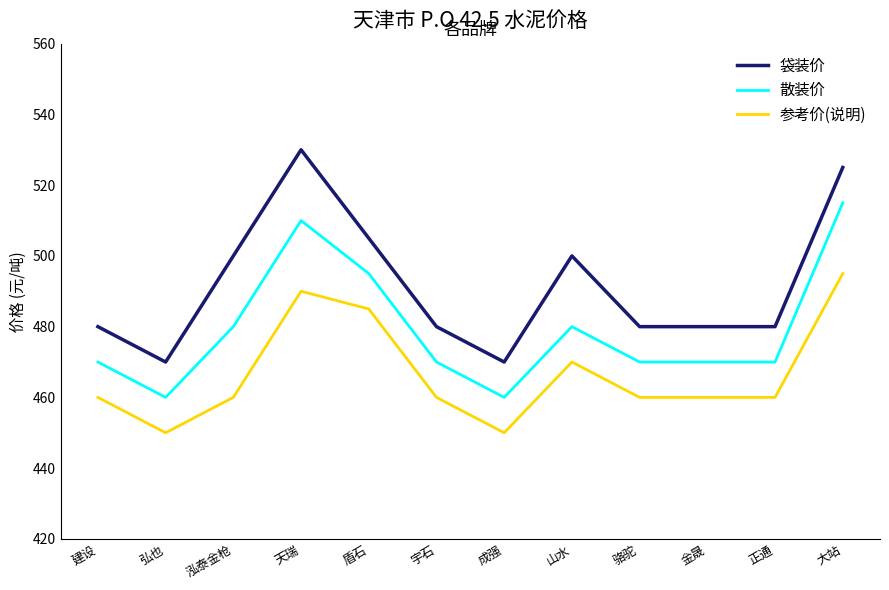

At which category is the sum across all series the highest?

大站